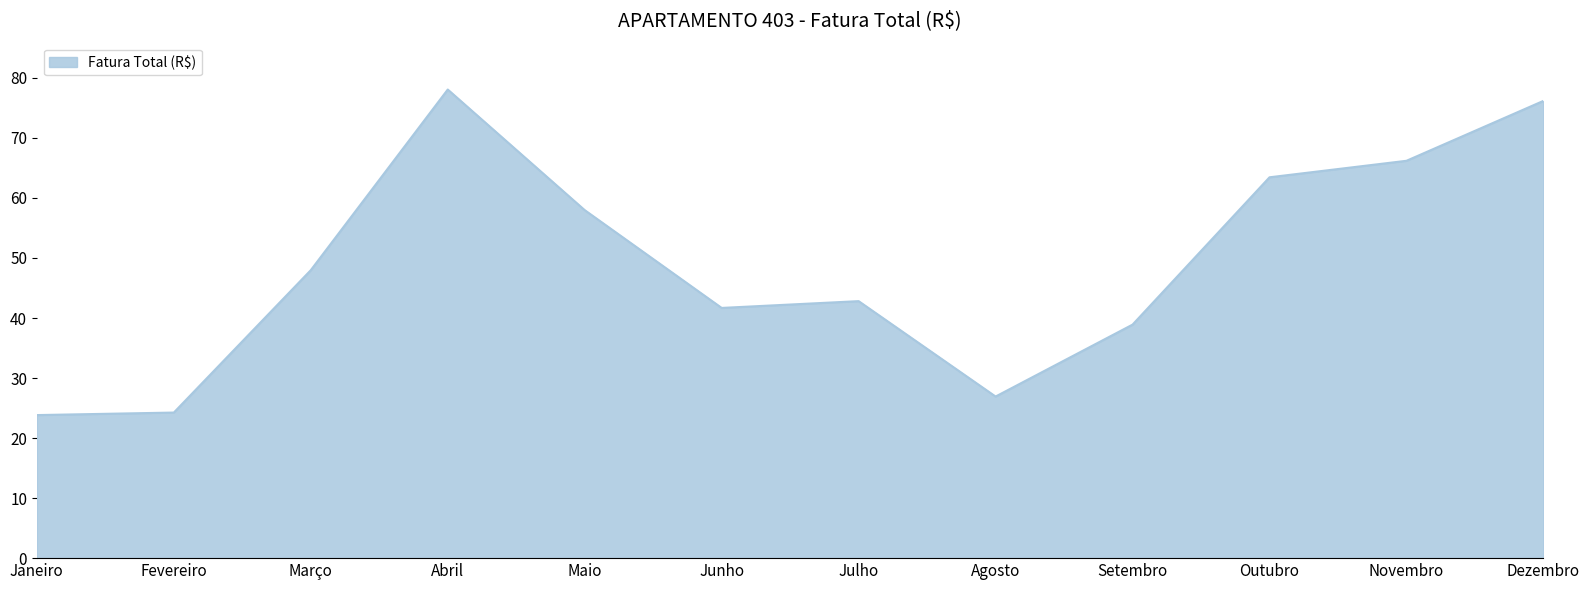

What is the average value?

49.0